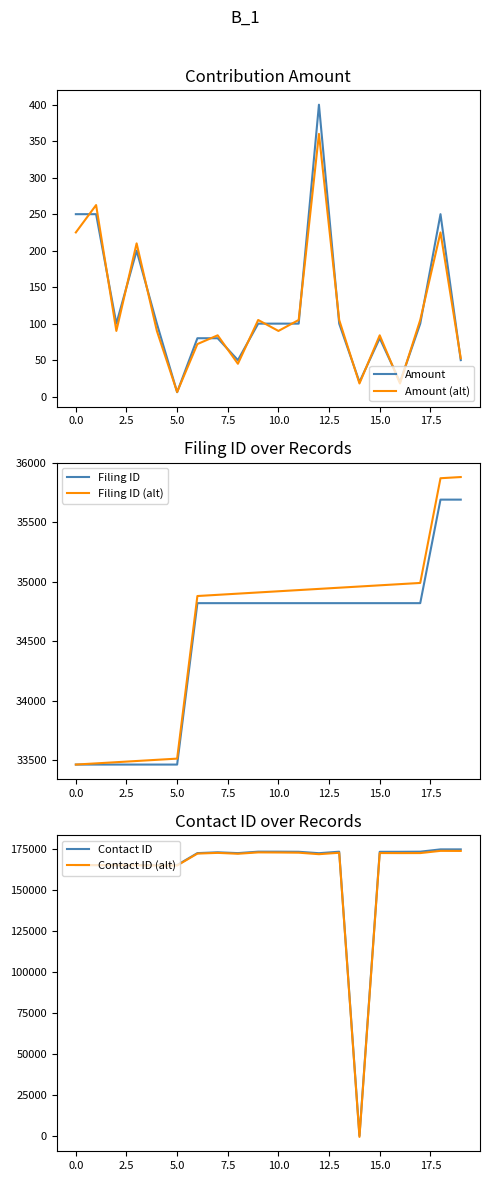

How many data points does each series have?

20